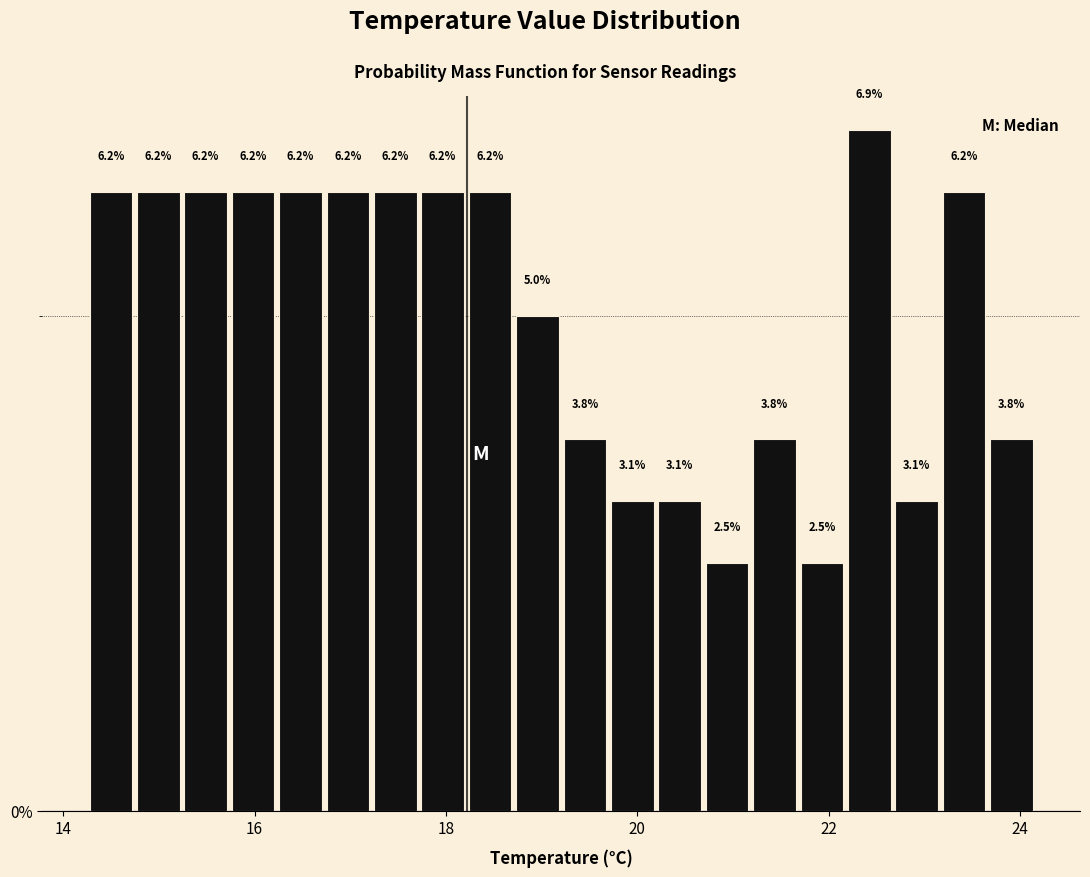

Around what value on the x-axis is the tallest bar? Give the approximate position of its centre, as read against the axis.

22.4